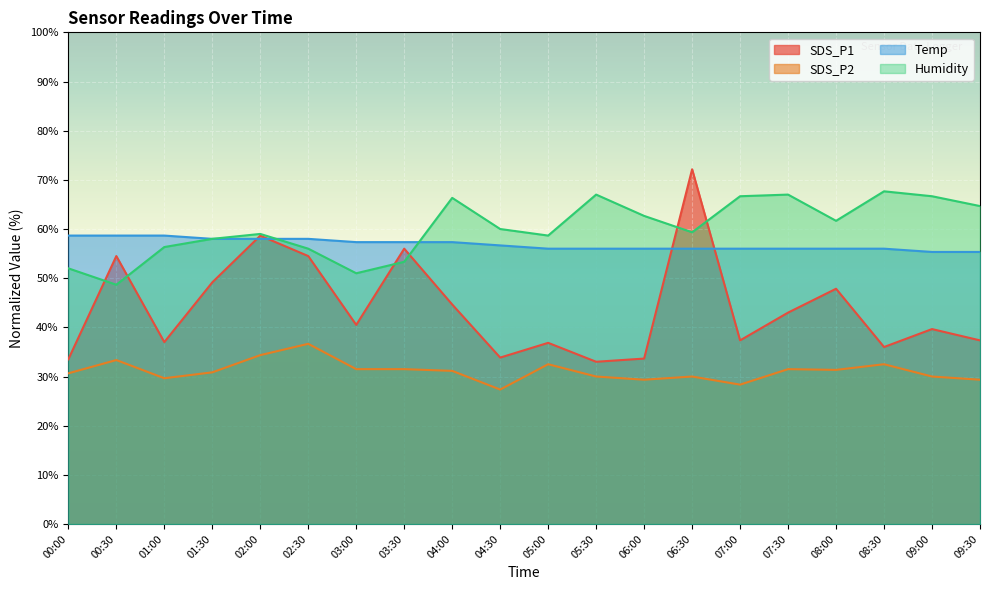

Reading right to left, extract all data points from this chart.

SDS_P1: 09:30=37.4	09:00=39.6	08:30=36.0	08:00=47.9	07:30=43.0	07:00=37.4	06:30=72.2	06:00=33.7	05:30=33.0	05:00=36.9	04:30=33.8	04:00=44.6	03:30=56.0	03:00=40.5	02:30=54.5	02:00=58.7	01:30=49.1	01:00=37.0	00:30=54.5	00:00=33.5
SDS_P2: 09:30=29.3	09:00=30.0	08:30=32.5	08:00=31.4	07:30=31.5	07:00=28.3	06:30=30.0	06:00=29.3	05:30=30.0	05:00=32.5	04:30=27.3	04:00=31.1	03:30=31.5	03:00=31.5	02:30=36.6	02:00=34.4	01:30=30.9	01:00=29.6	00:30=33.4	00:00=30.6
Temp: 09:30=55.3	09:00=55.3	08:30=56.0	08:00=56.0	07:30=56.0	07:00=56.0	06:30=56.0	06:00=56.0	05:30=56.0	05:00=56.0	04:30=56.7	04:00=57.3	03:30=57.3	03:00=57.3	02:30=58.0	02:00=58.0	01:30=58.0	01:00=58.7	00:30=58.7	00:00=58.7
Humidity: 09:30=64.7	09:00=66.7	08:30=67.7	08:00=61.7	07:30=67.0	07:00=66.7	06:30=59.3	06:00=62.7	05:30=67.0	05:00=58.7	04:30=60.0	04:00=66.3	03:30=53.3	03:00=51.0	02:30=56.0	02:00=59.0	01:30=58.0	01:00=56.3	00:30=48.7	00:00=52.0